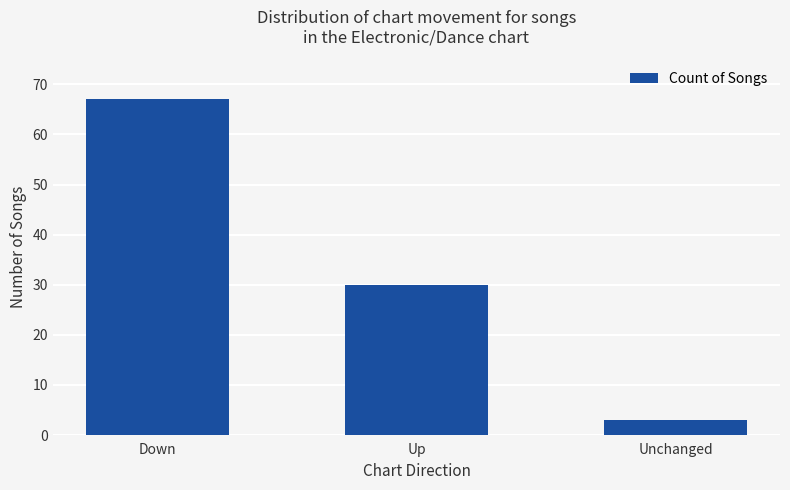

Rank the categories by value from lowest to highest.

Unchanged, Up, Down